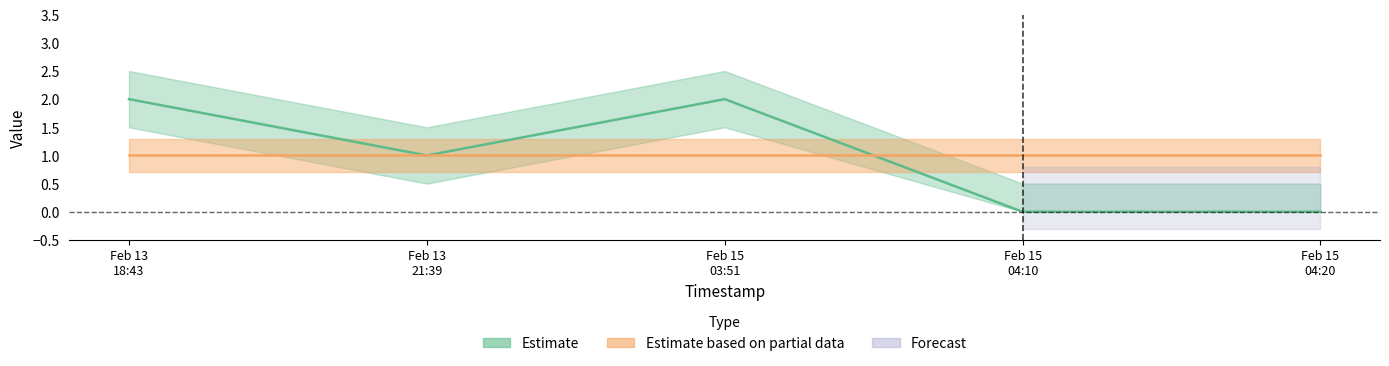

What is the sum of all Fee values?

5.0